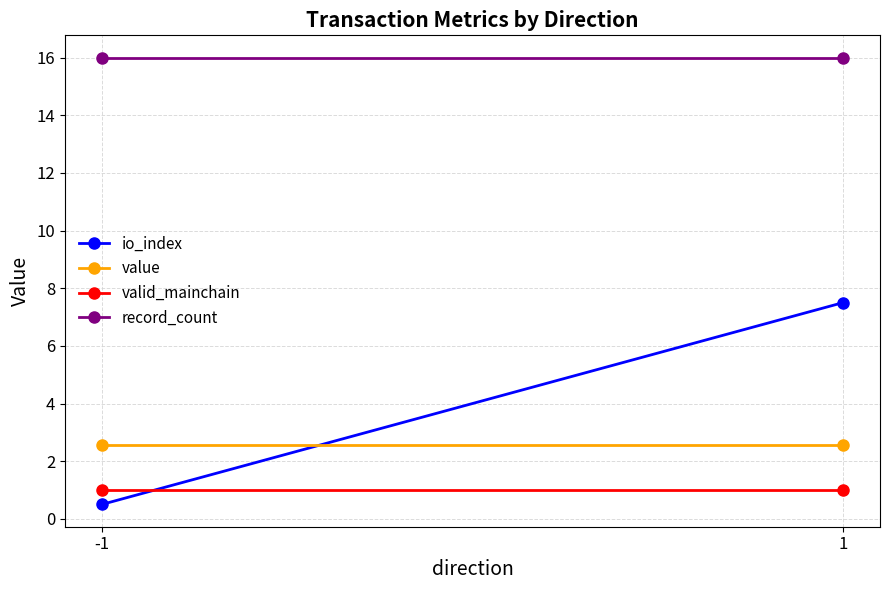

Reading left to right, extract all data points from this chart.

io_index: -1=0.5	1=7.5
value: -1=2.6	1=2.6
valid_mainchain: -1=1.0	1=1.0
record_count: -1=16.0	1=16.0